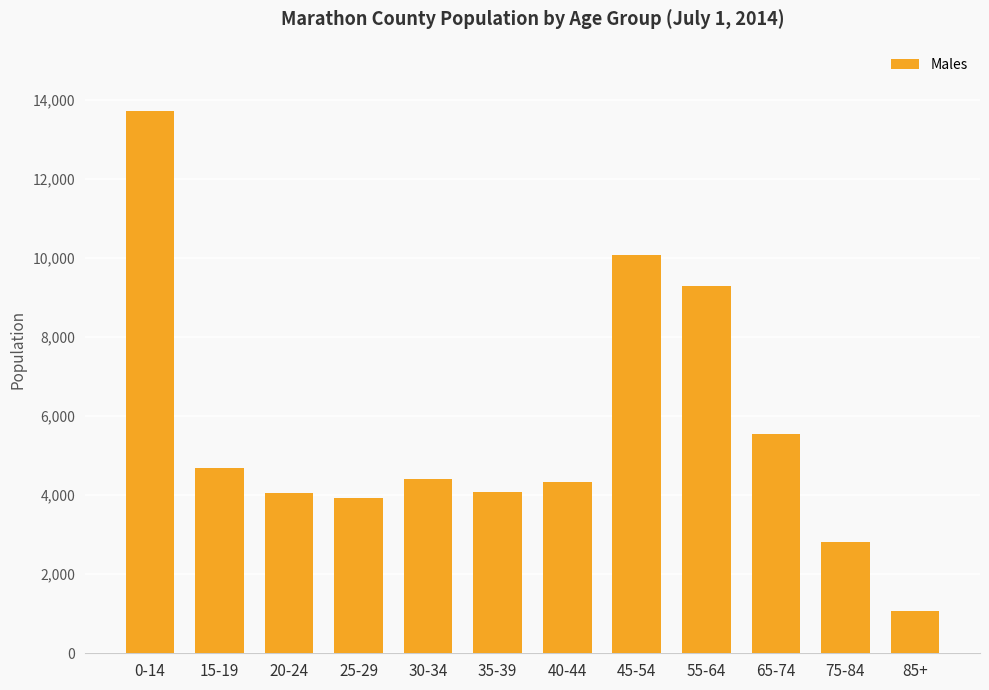

What is the value of the 12th bar from the left?

1079